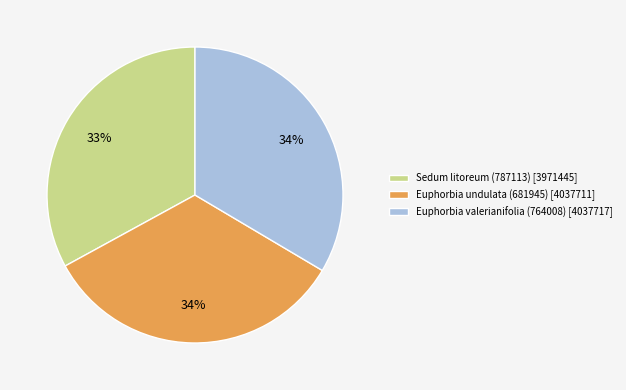

Is there a majority slice in this chart?

No